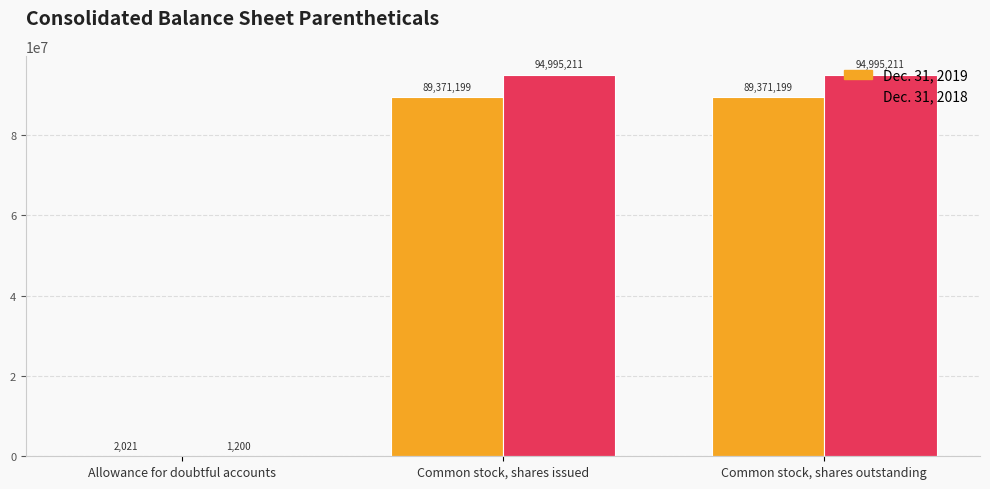

Which series changed the most between Allowance for doubtful accounts and Common stock, shares issued?

Dec. 31, 2018